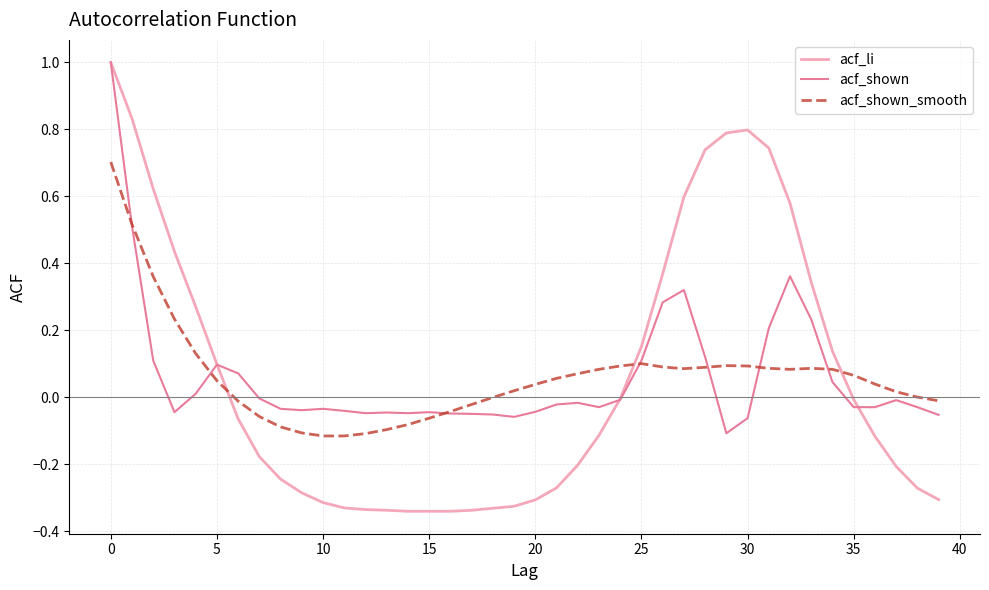

How many distinct data groups are displayed?

3